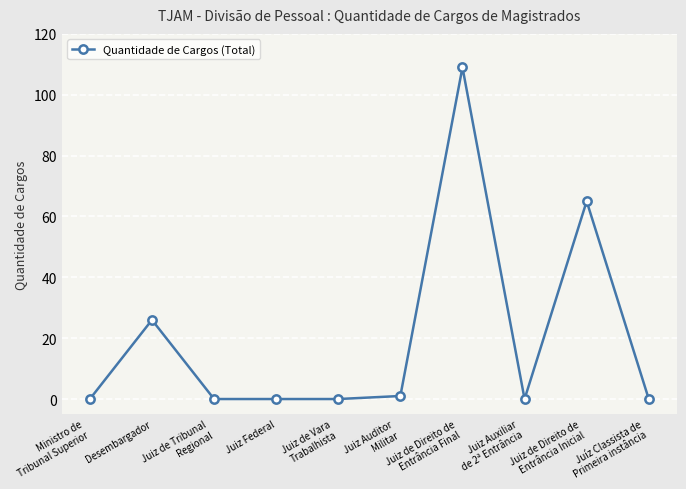

How many categories are shown in the chart?

10